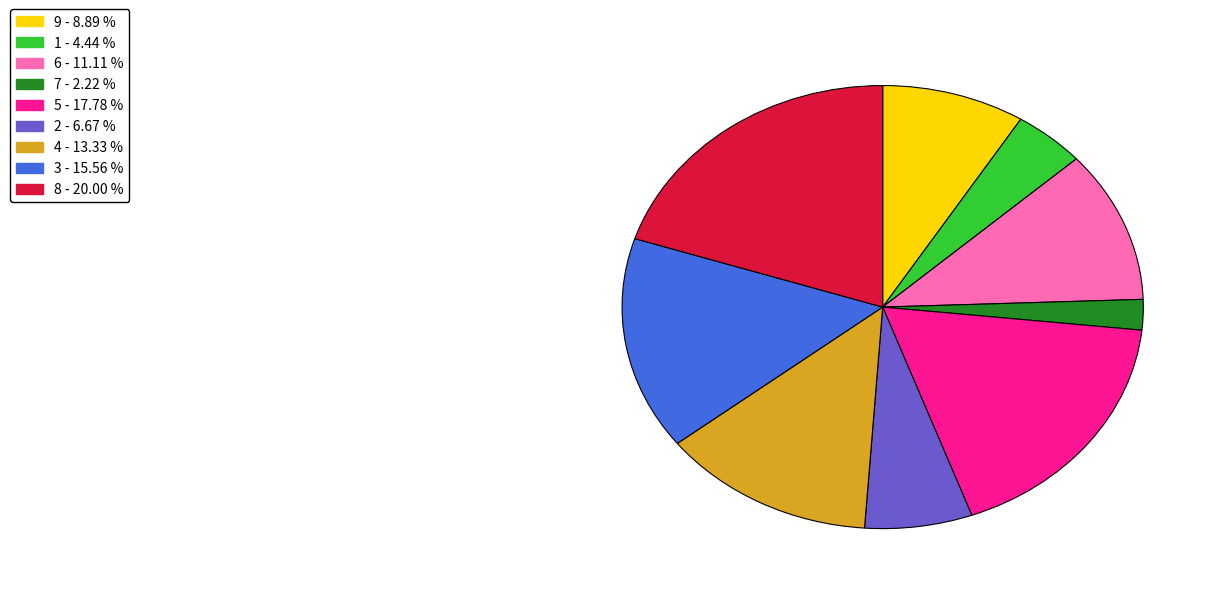

Which slice is the smallest?

7